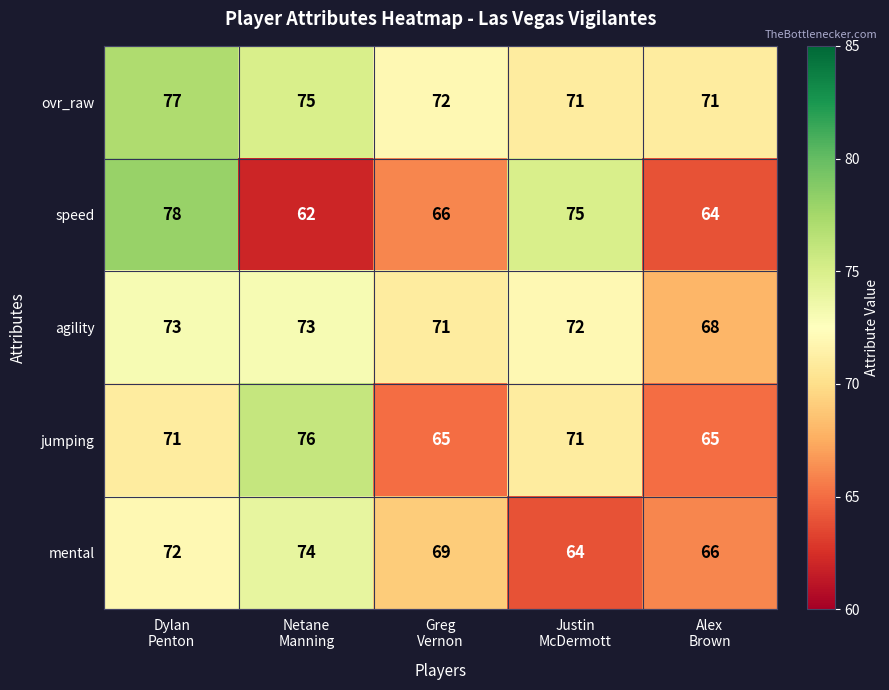

How many ovr_raw values are between 71 and 75?

4